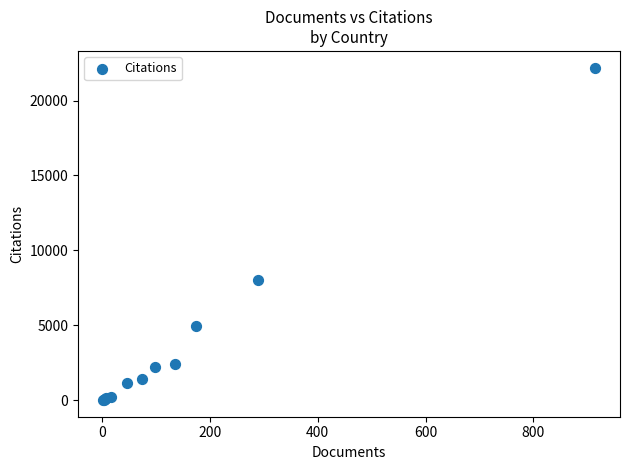

What Y value in the scatter plot is closest to 11102?

8002